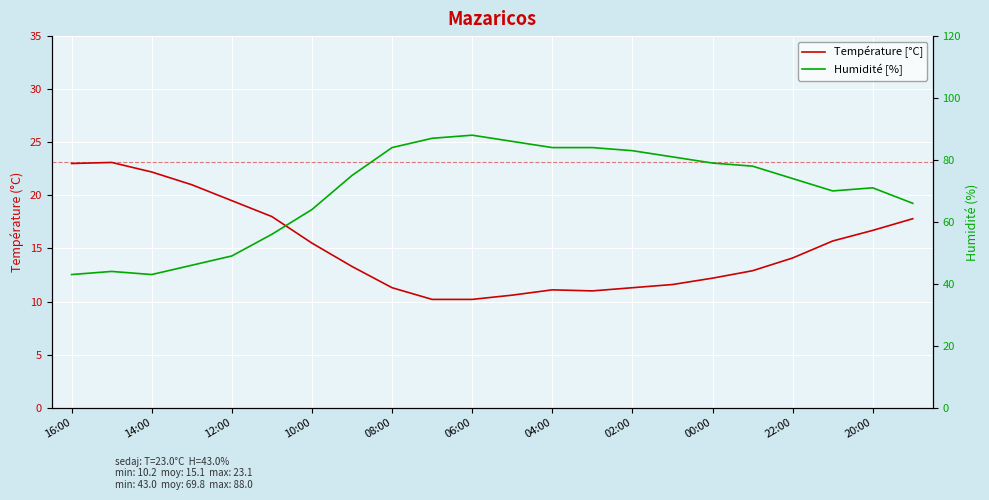

In Humidité [%], how many points are higher than both neighbors (excluding endpoints)?

3